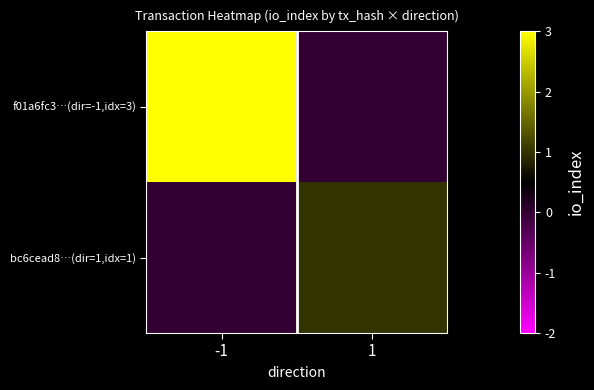

What is the spread (max minus min) of values at 1?

1